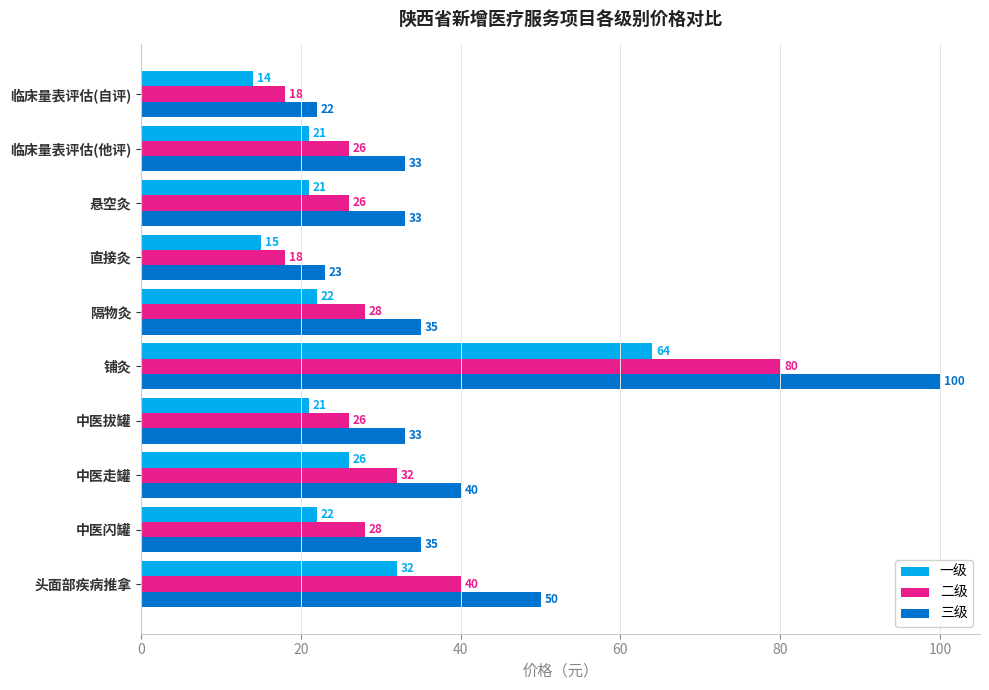

What is the sum of all 三级 values?

404